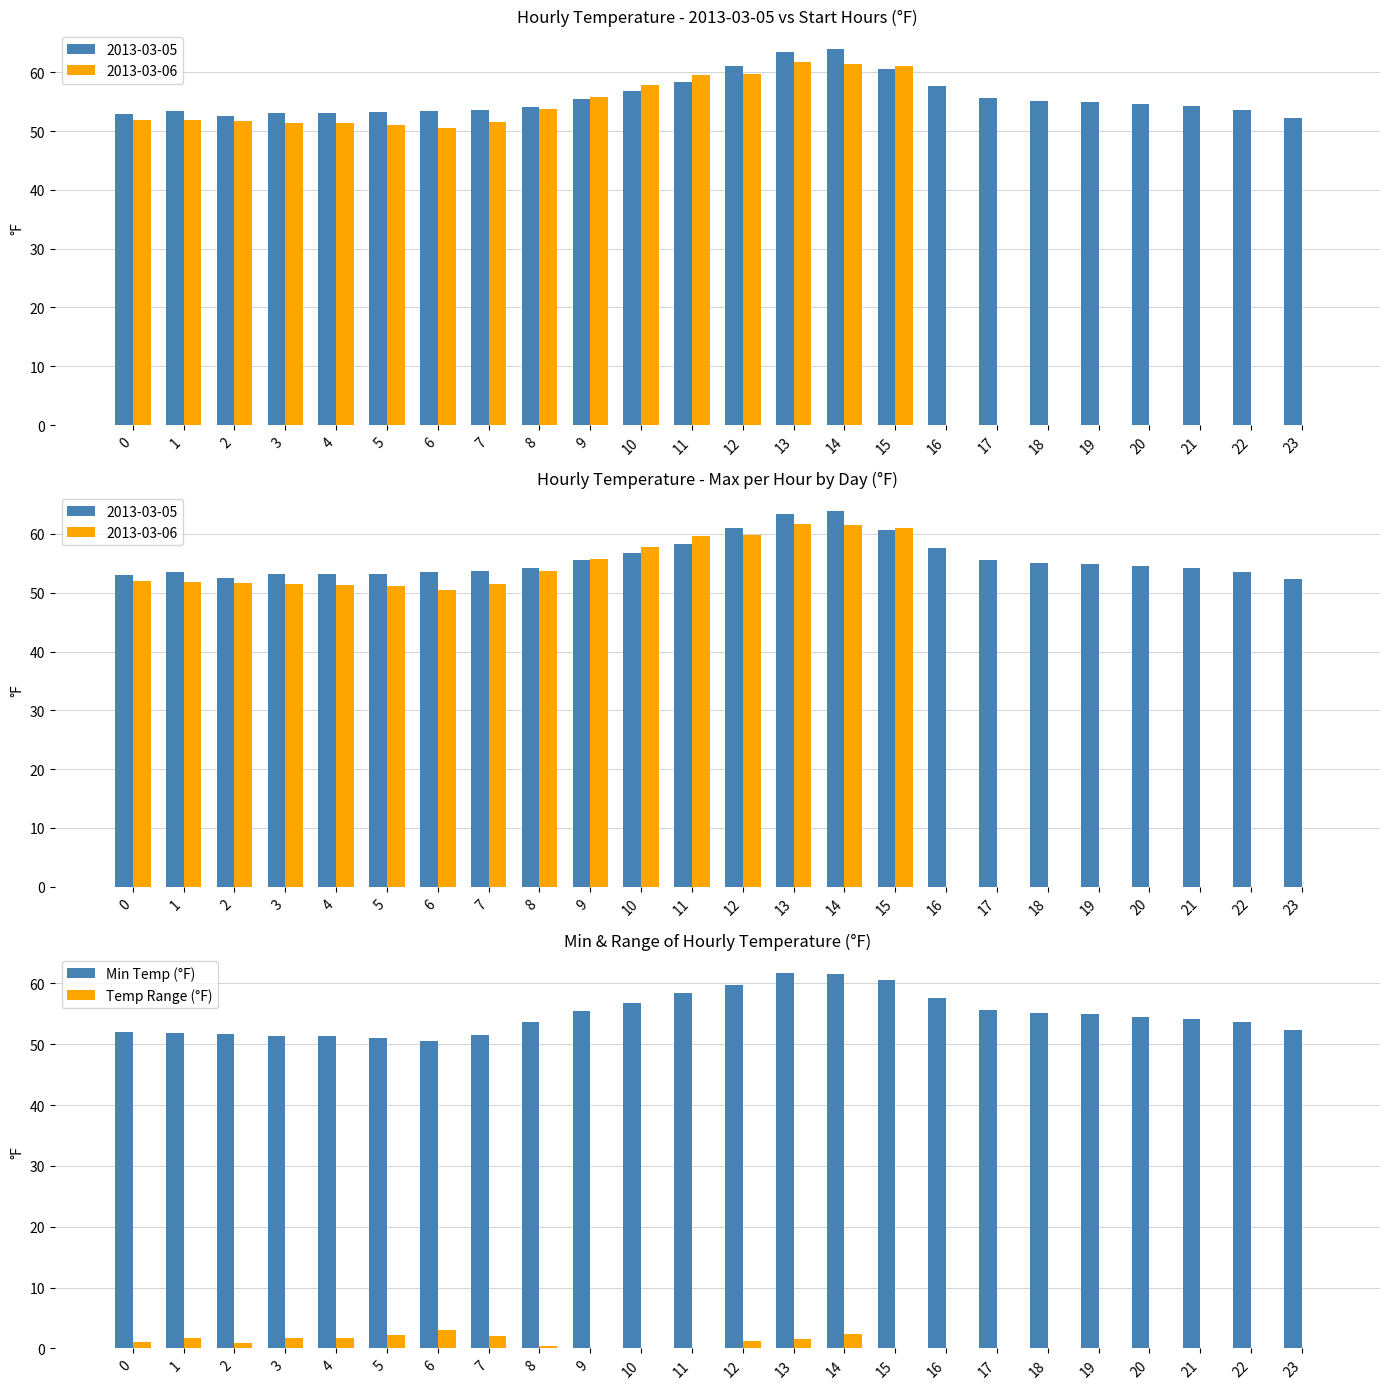

True or false: Temp Range (°F) has a value of 0.4 at 12.

False